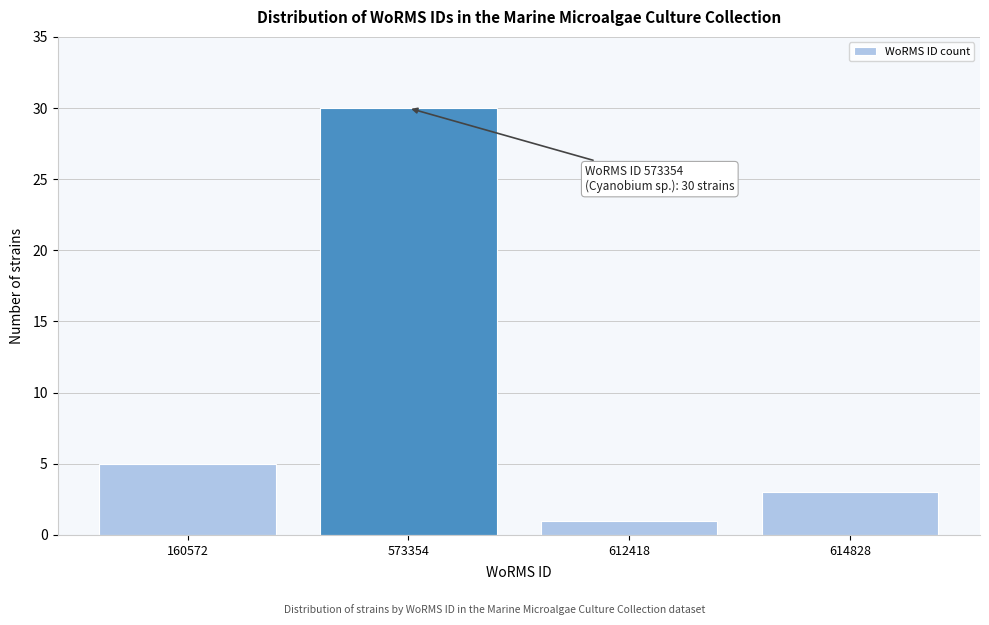

Reading left to right, transcribe all the data shown in this chart.

5	30	1	3